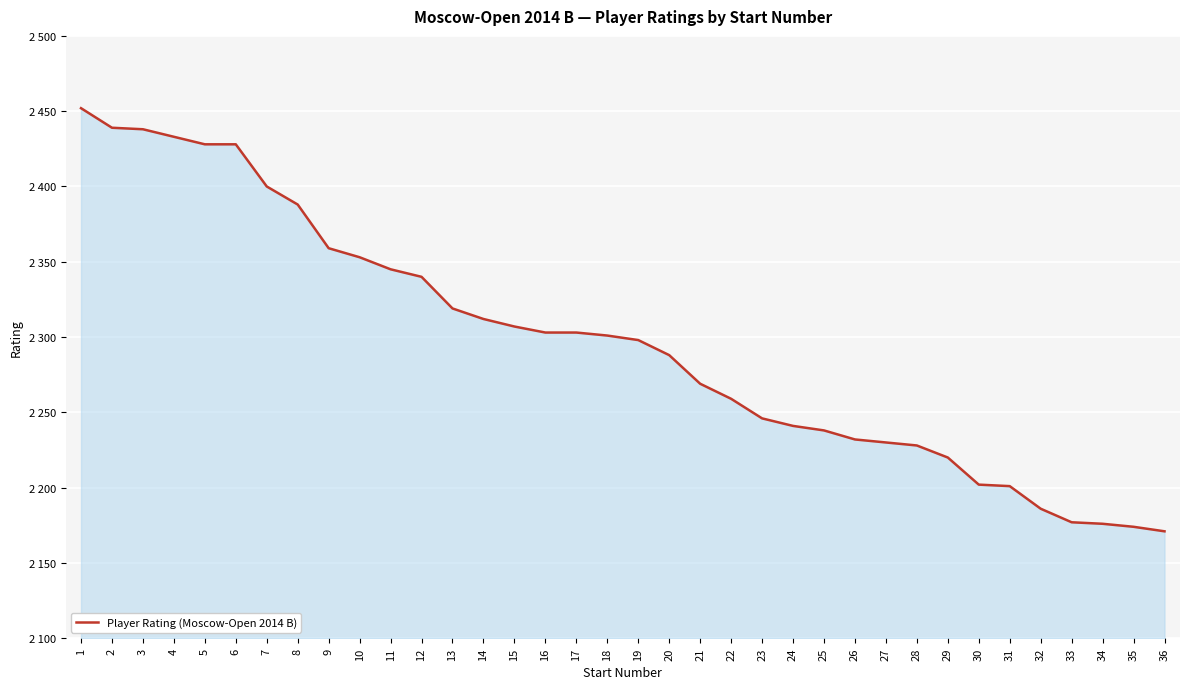

What is the smallest value displayed?

2171